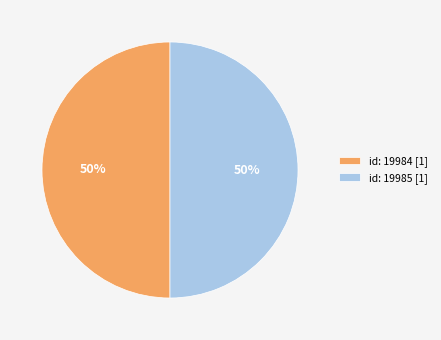

True or false: id: 19984 [1] accounts for 50% of the total.

True